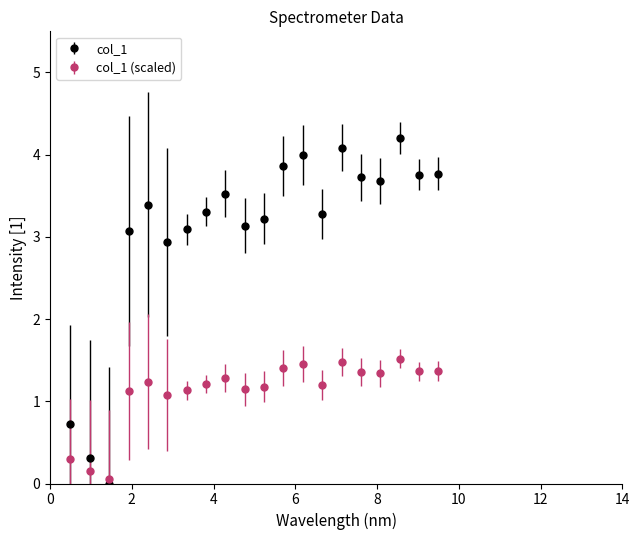

Which series has the largest range (max minus min)?

col_1